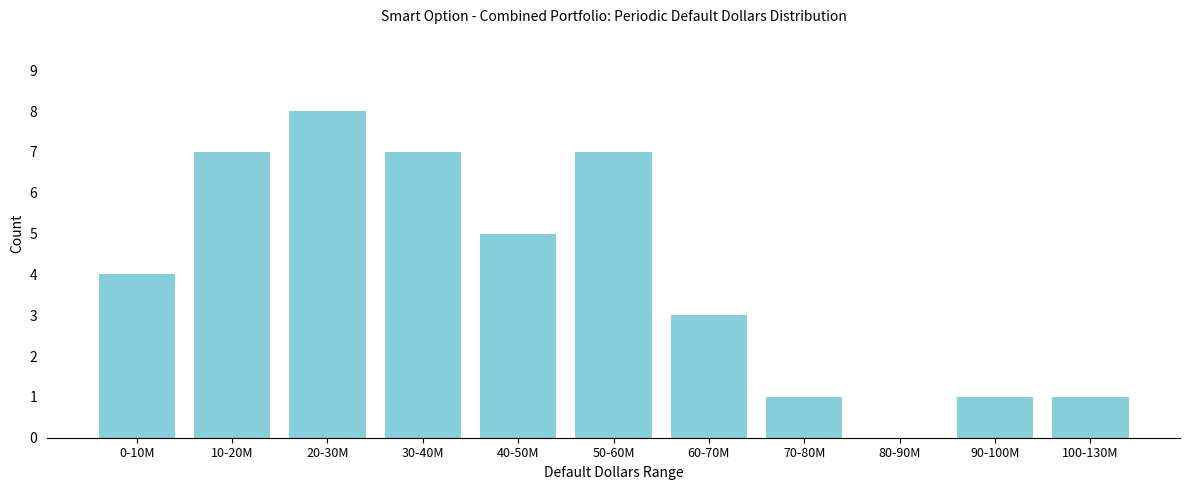

Reading left to right, extract all data points from this chart.

0-10M=4	10-20M=7	20-30M=8	30-40M=7	40-50M=5	50-60M=7	60-70M=3	70-80M=1	80-90M=0	90-100M=1	100-130M=1